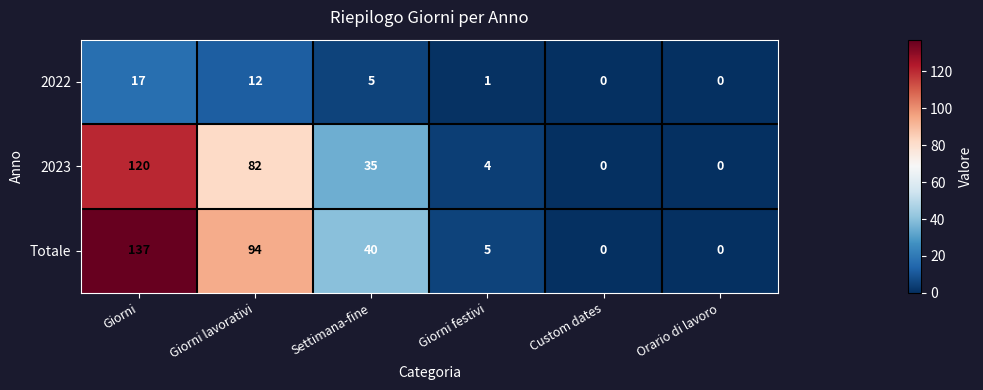

Where is Totale nearest to the value 68?

Giorni lavorativi